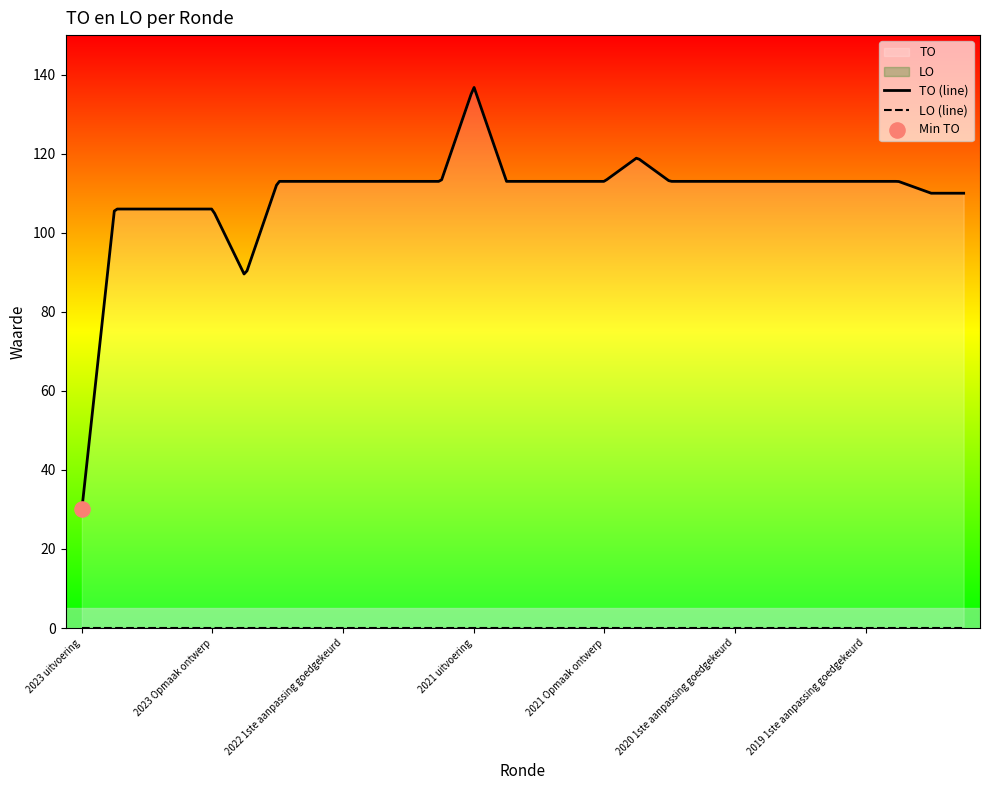

Which series has the widest spread of Y values?

TO